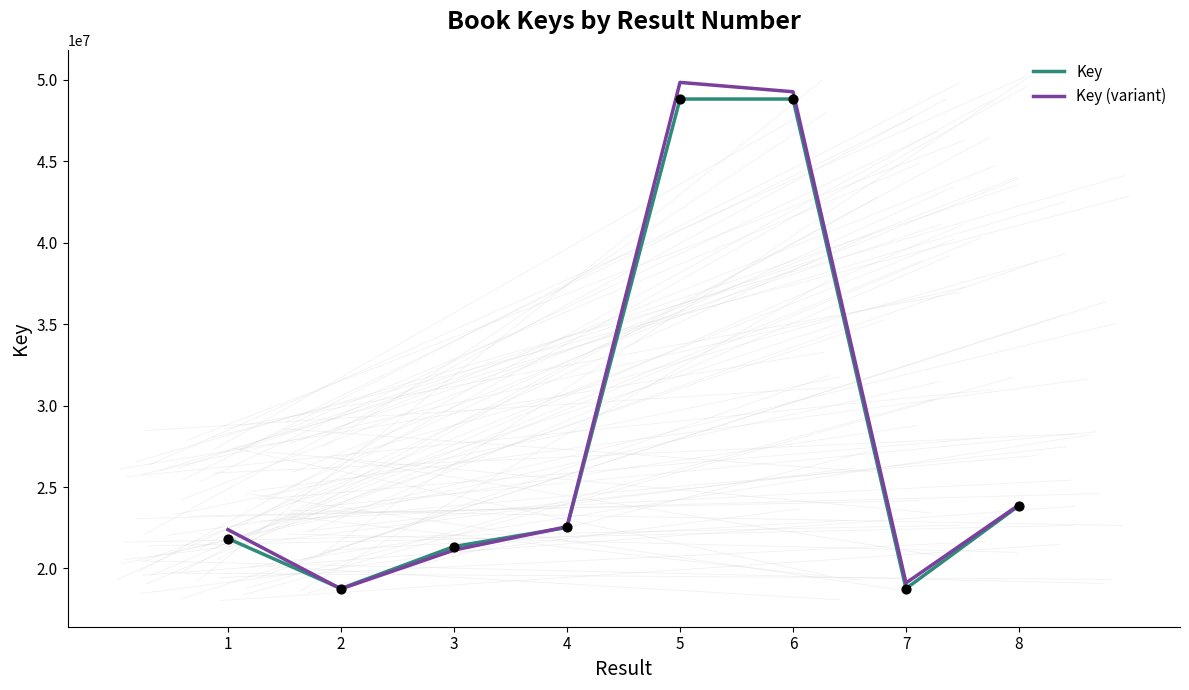

At which category is the sum across all series the highest?

5